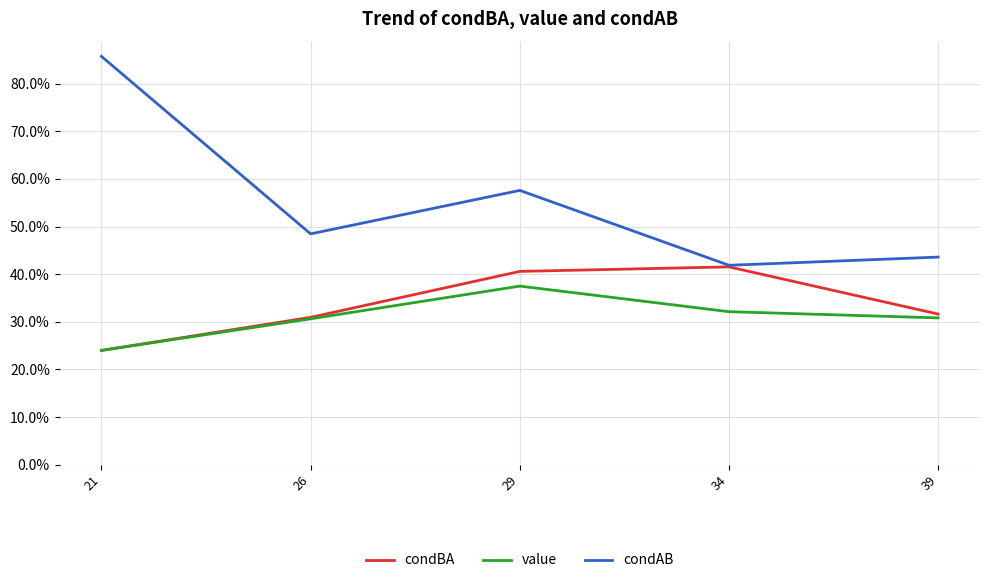

What is the sum of all value values?

1.6